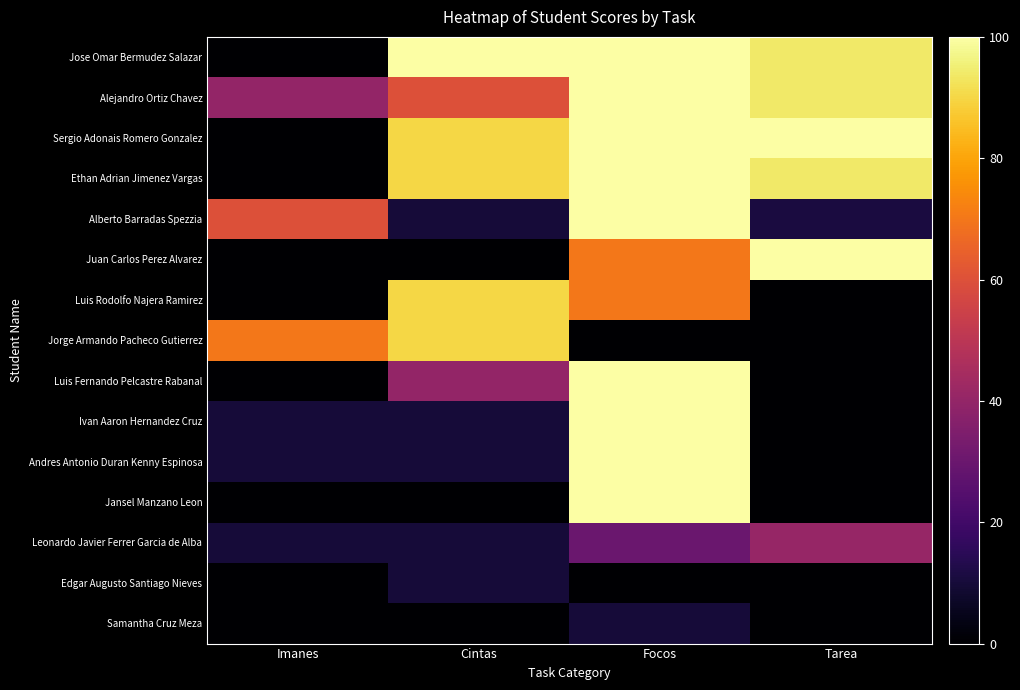

How many data points does each series have?

4